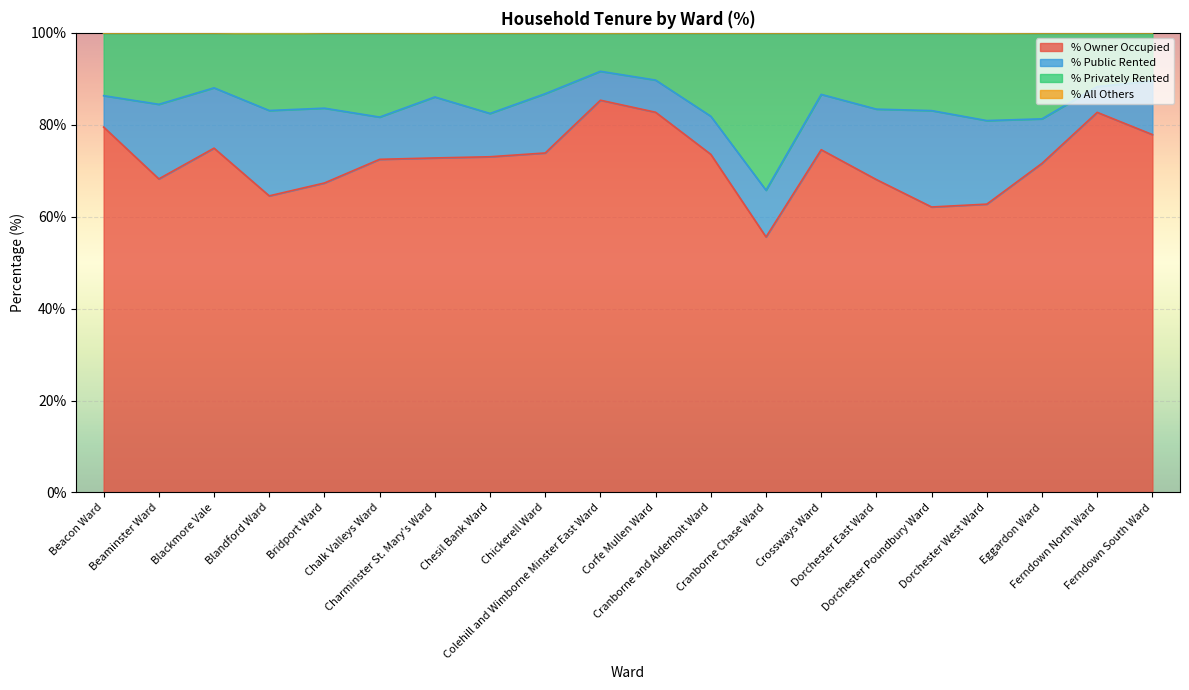

How many lines are shown in the chart?

4